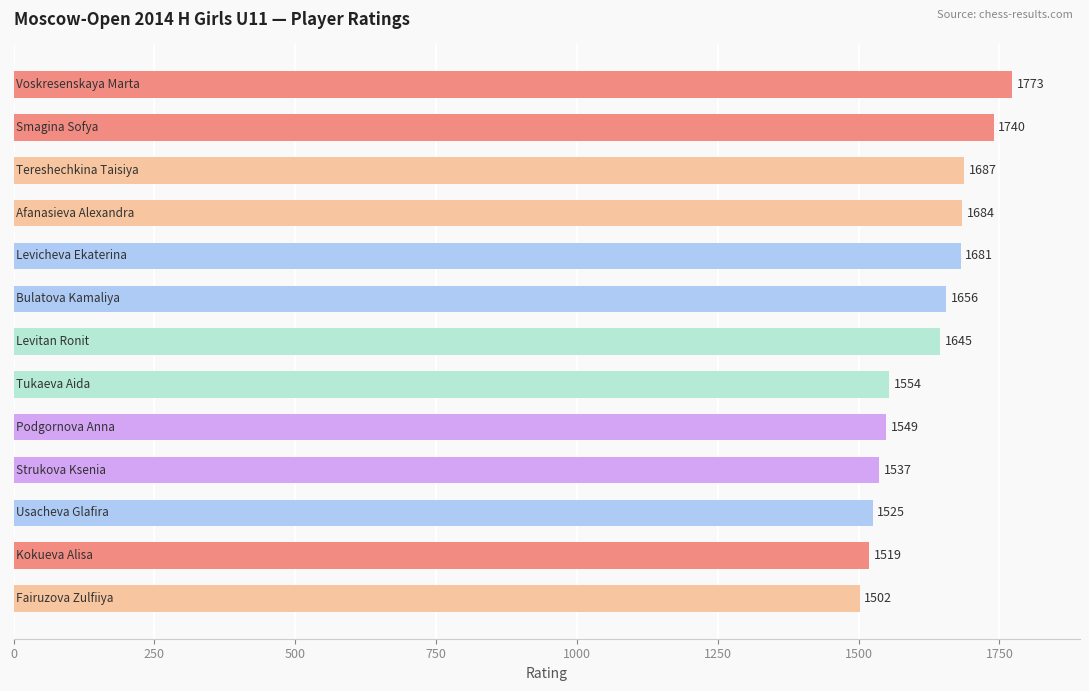

Reading top to bottom, what are all the values shown in this chart?

1773	1740	1687	1684	1681	1656	1645	1554	1549	1537	1525	1519	1502